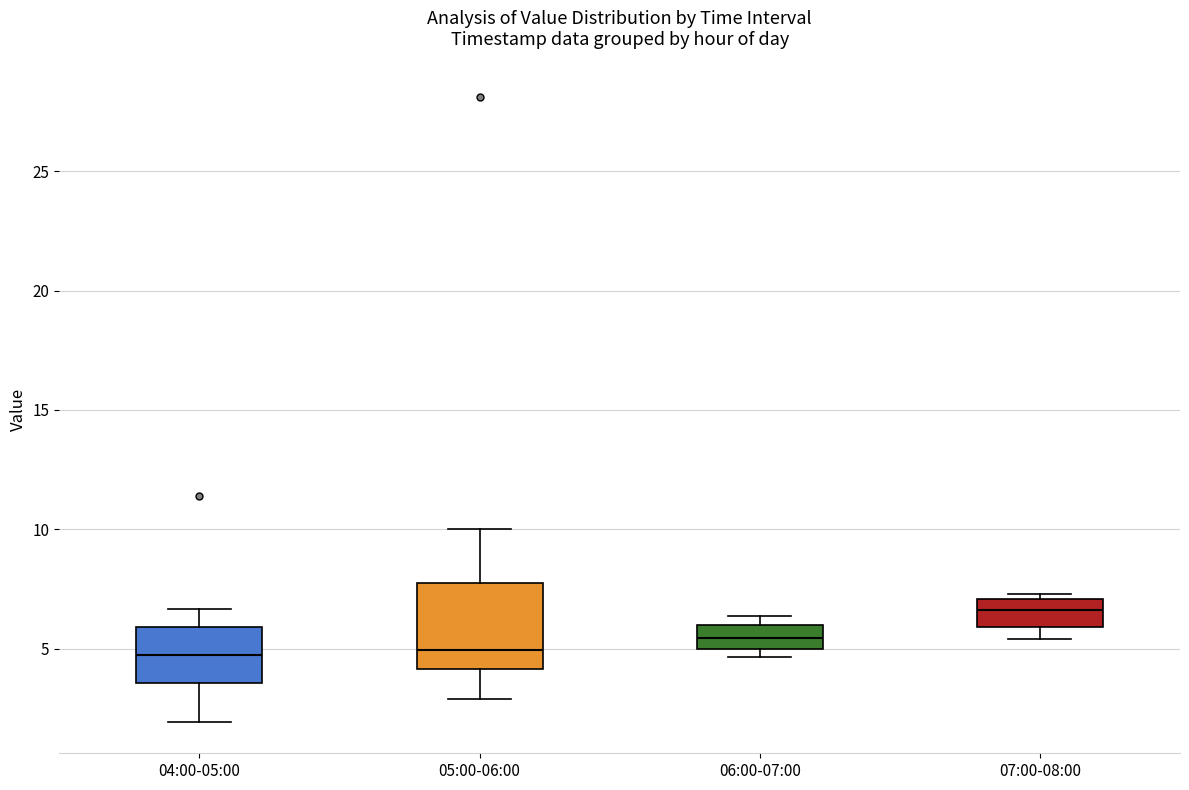

Comparing the boxes themselves (not the whiskers), which one is the tallest?

05:00-06:00